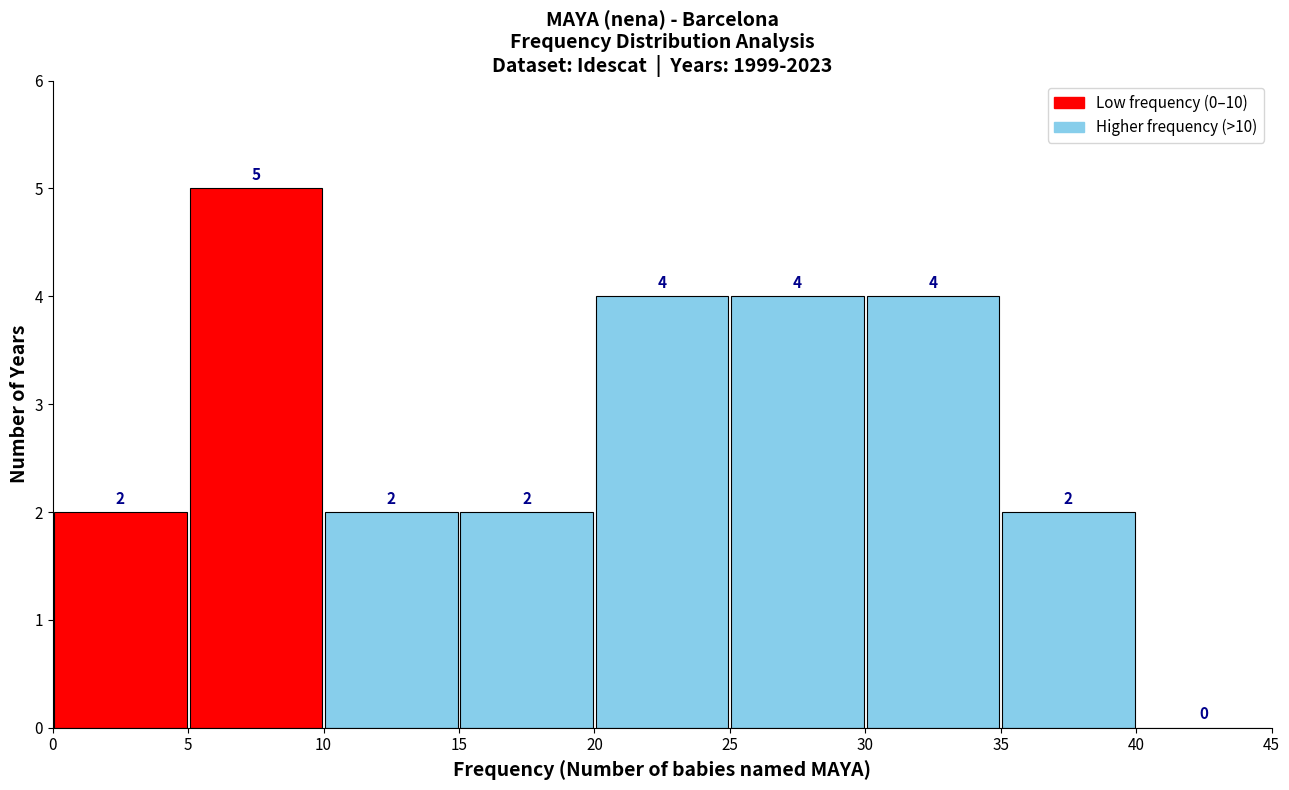

Which range on the x-axis has the tallest bar?

5 to 10